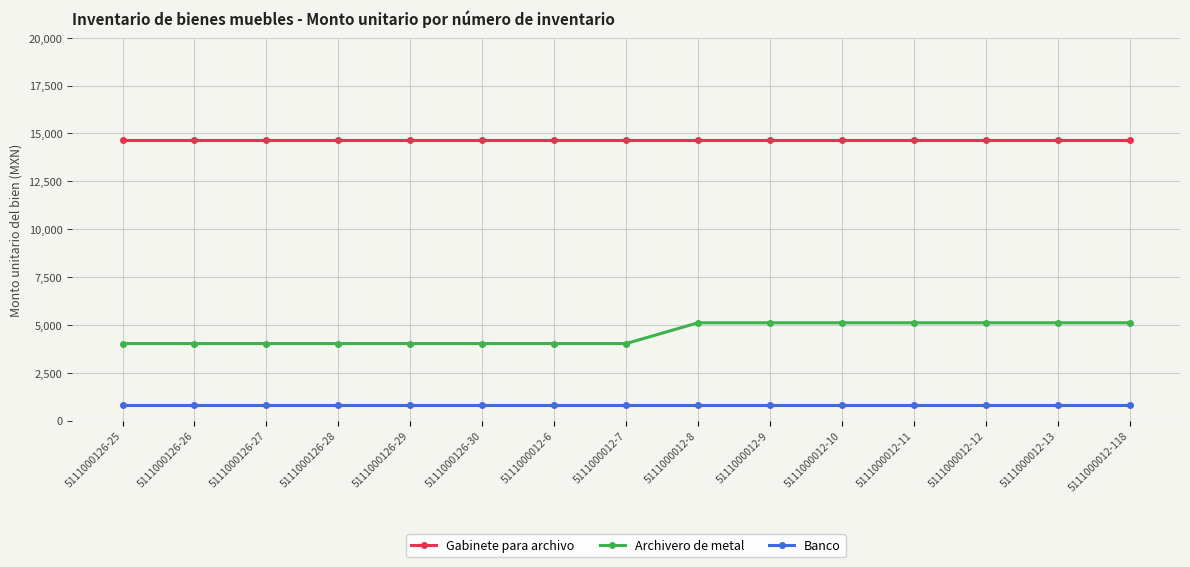

What is the difference between the Archivero de metal values at 5111000126-29 and 5111000012-12?

1086.4